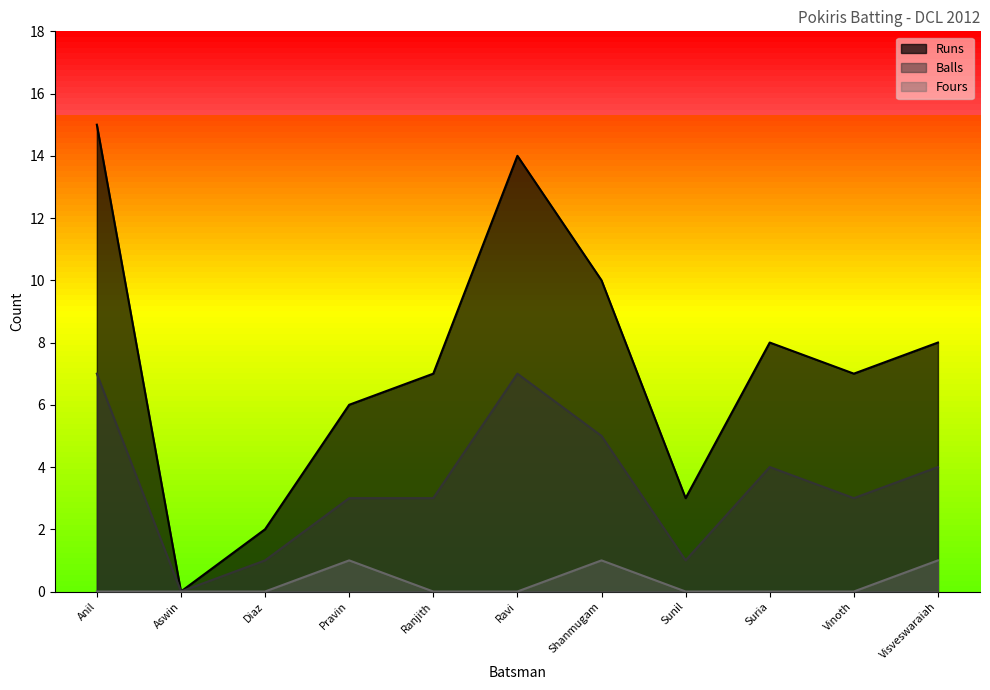

What position from the left is Visveswaraiah?

11